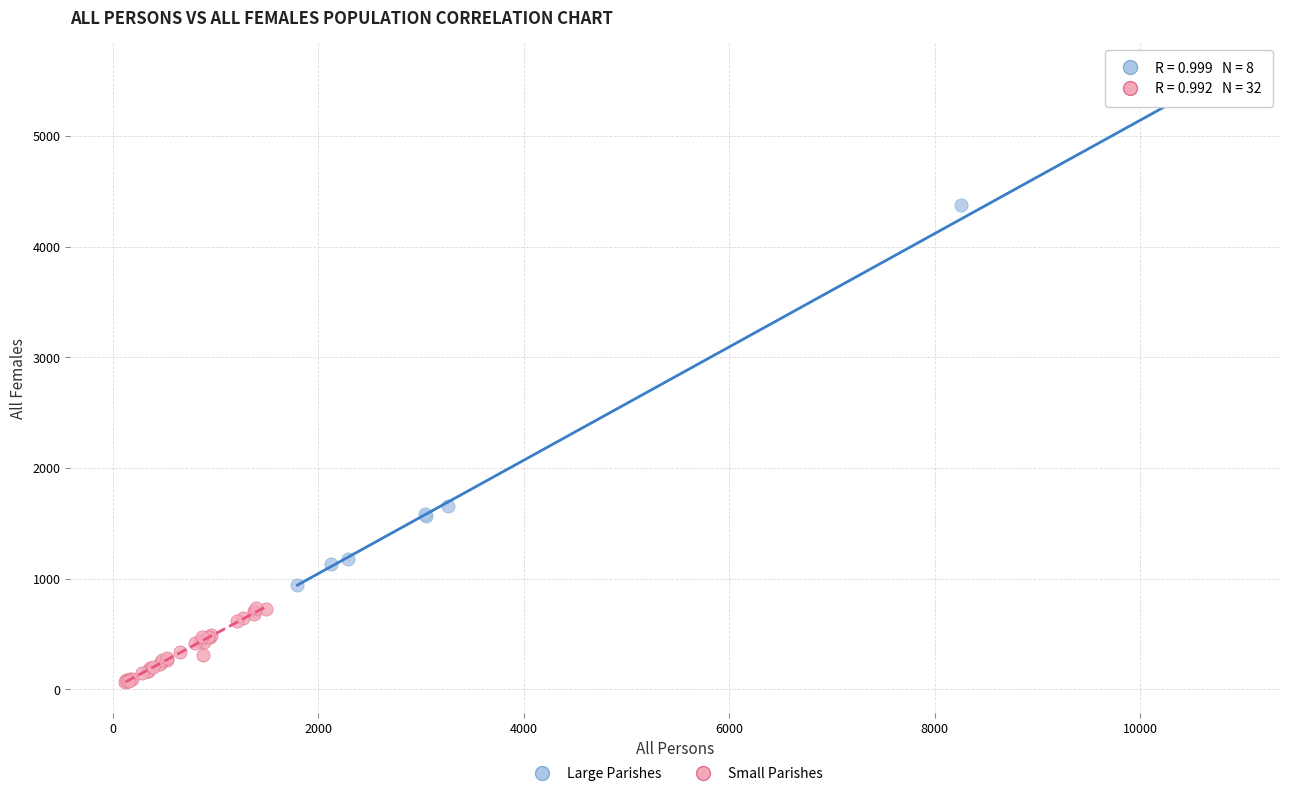

Which series has the widest spread of Y values?

Large Parishes